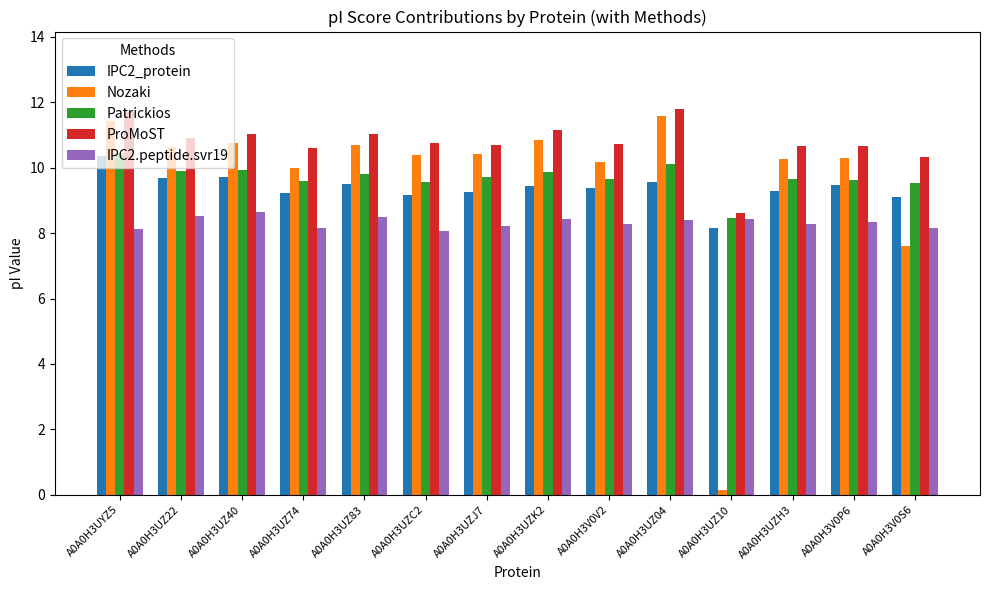

What are all the series names shown in the legend?

IPC2_protein, Nozaki, Patrickios, ProMoST, IPC2.peptide.svr19